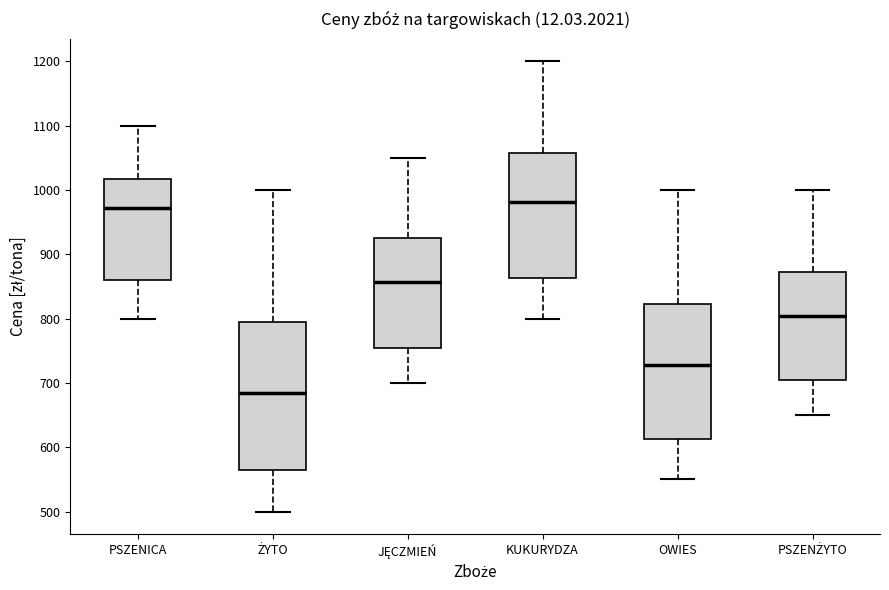

Reading left to right, read every box against the y-axis: the position of its median line, the range the box covers, and the ends of its whiskers. The values are not printed on the chart, so give them approximately, as read against the axis.

PSZENICA: median 970, box 860 to 1020, whiskers 800 to 1100
ŻYTO: median 690, box 560 to 800, whiskers 500 to 1000
JĘCZMIEŃ: median 860, box 750 to 920, whiskers 700 to 1050
KUKURYDZA: median 980, box 860 to 1060, whiskers 800 to 1200
OWIES: median 730, box 610 to 820, whiskers 550 to 1000
PSZENŻYTO: median 800, box 700 to 870, whiskers 650 to 1000